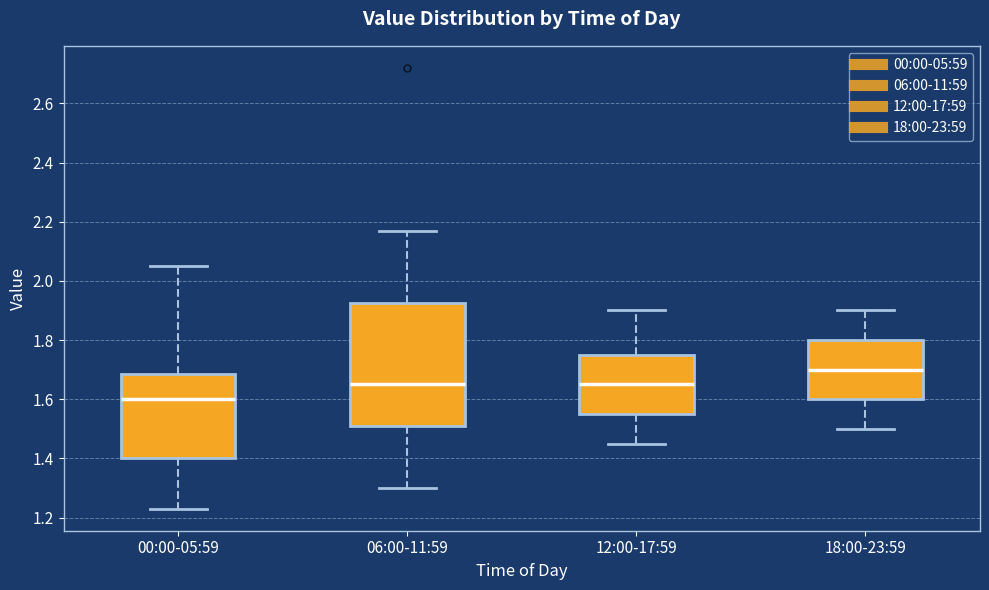

Reading left to right, read every box against the y-axis: the position of its median line, the range the box covers, and the ends of its whiskers. The values are not printed on the chart, so give them approximately, as read against the axis.

00:00-05:59: median 1.60, box 1.40 to 1.68, whiskers 1.24 to 2.06
06:00-11:59: median 1.66, box 1.52 to 1.92, whiskers 1.30 to 2.18
12:00-17:59: median 1.66, box 1.56 to 1.76, whiskers 1.46 to 1.90
18:00-23:59: median 1.70, box 1.60 to 1.80, whiskers 1.50 to 1.90